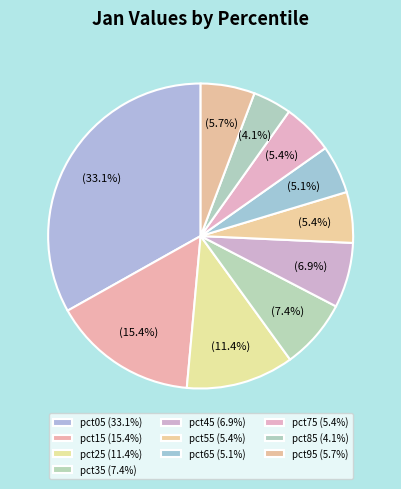

Does any single category account for the majority?

No